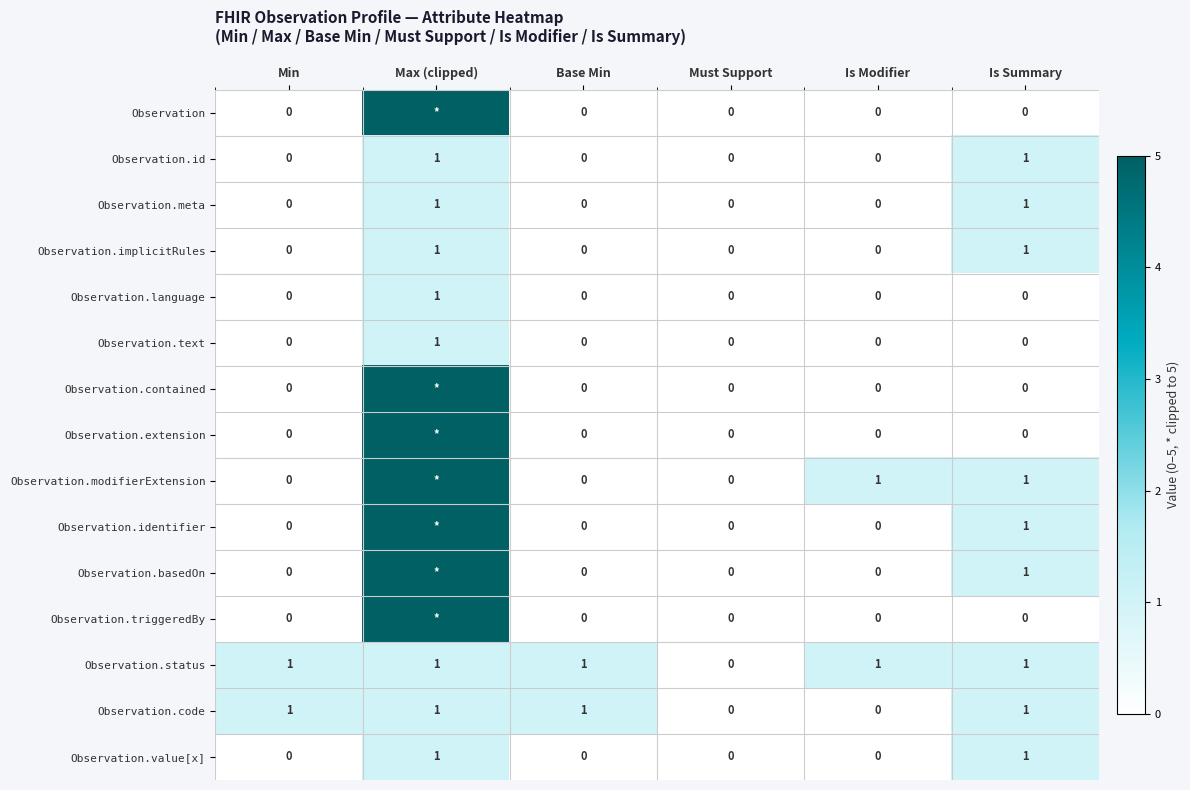

True or false: Observation.language has a value of -1 at Base Min.

False